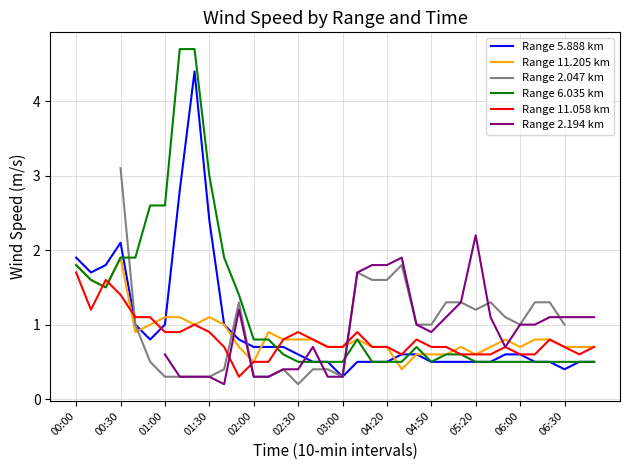

What is the highest value of the Range 11.205 km series?

1.9